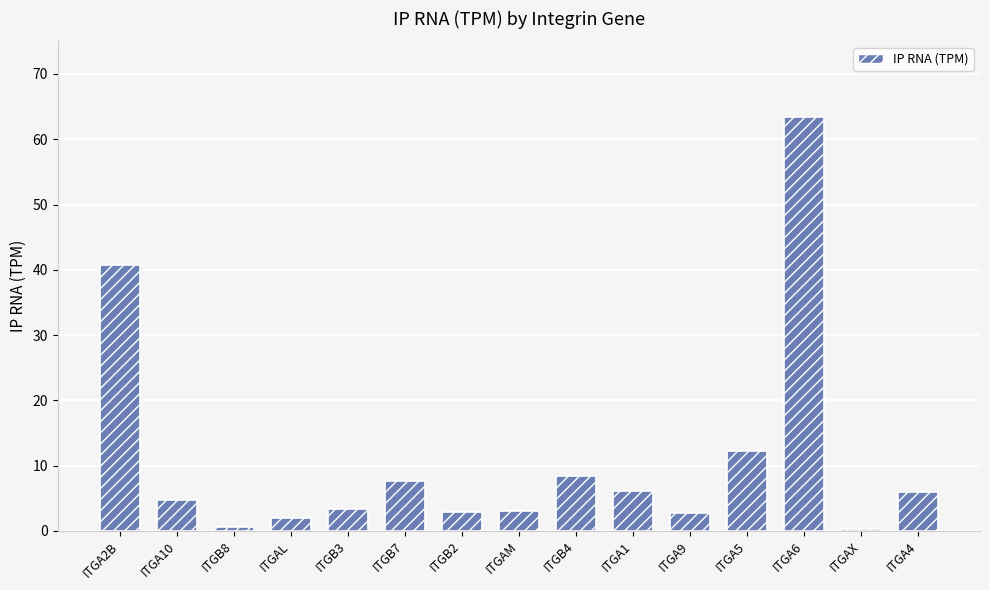

Read the value at ITGB3.

3.3